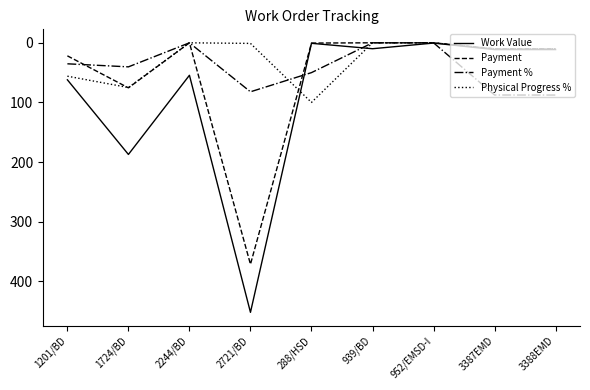

List the series in order of their overall mean, lowest first.

Physical Progress %, Payment %, Payment, Work Value